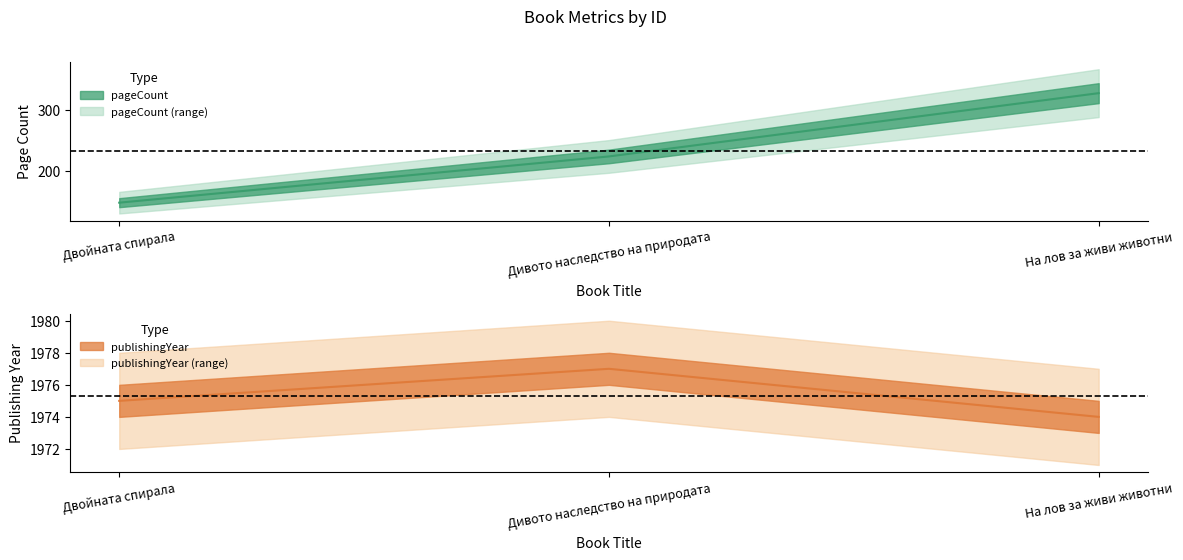

The value of pageCount line at Дивото наследство на природата is 327. True or false?

False